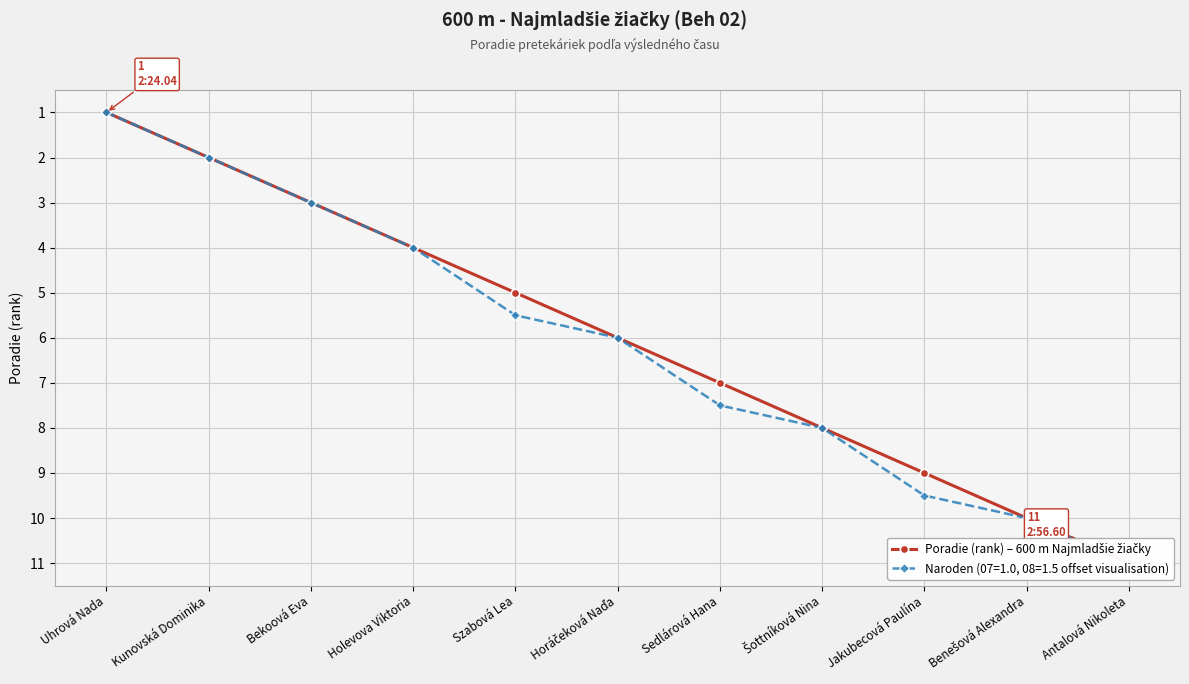

What is the sum of all values?

66